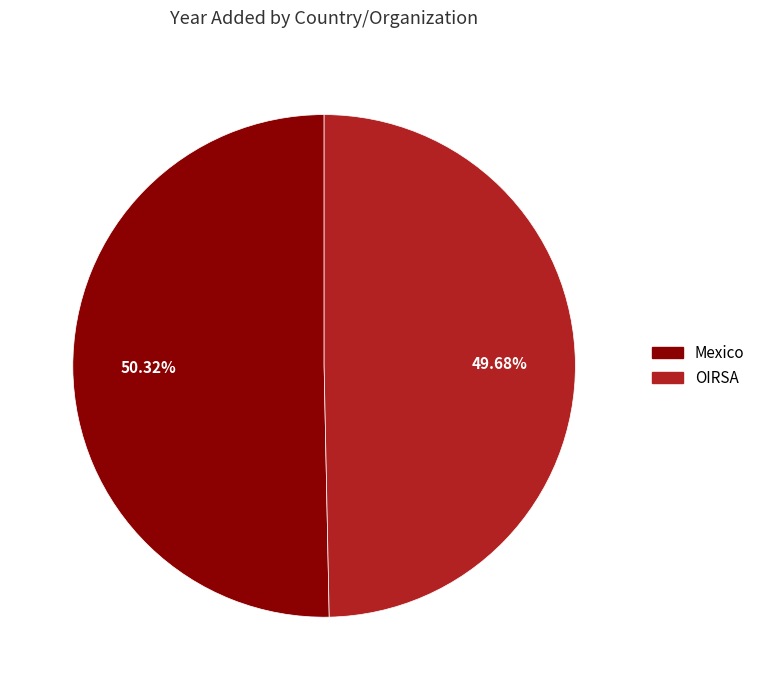

What is the largest slice in the pie chart?

Mexico